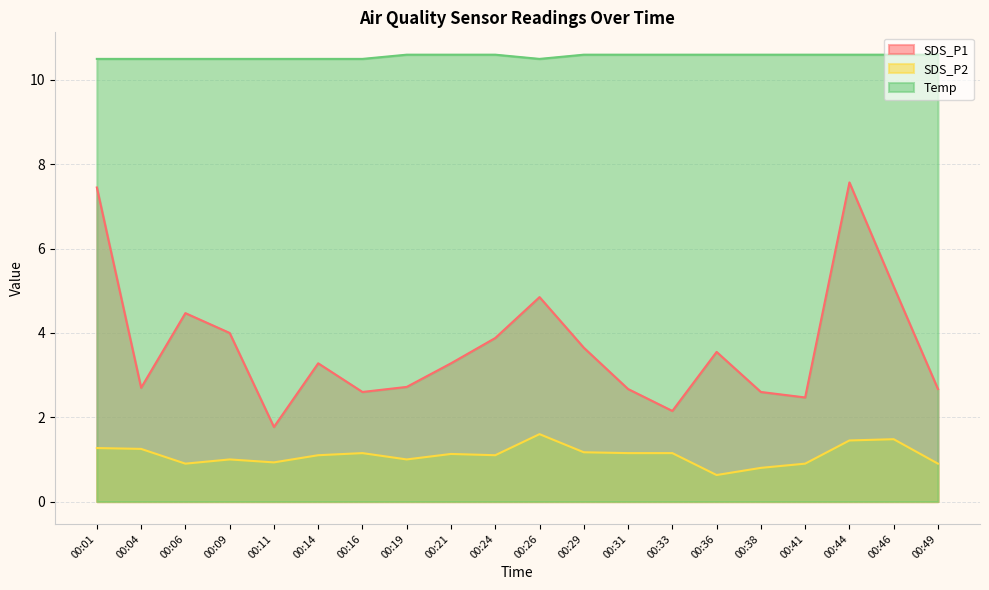

The value of SDS_P1 at 00:36 is 6.1. True or false?

False